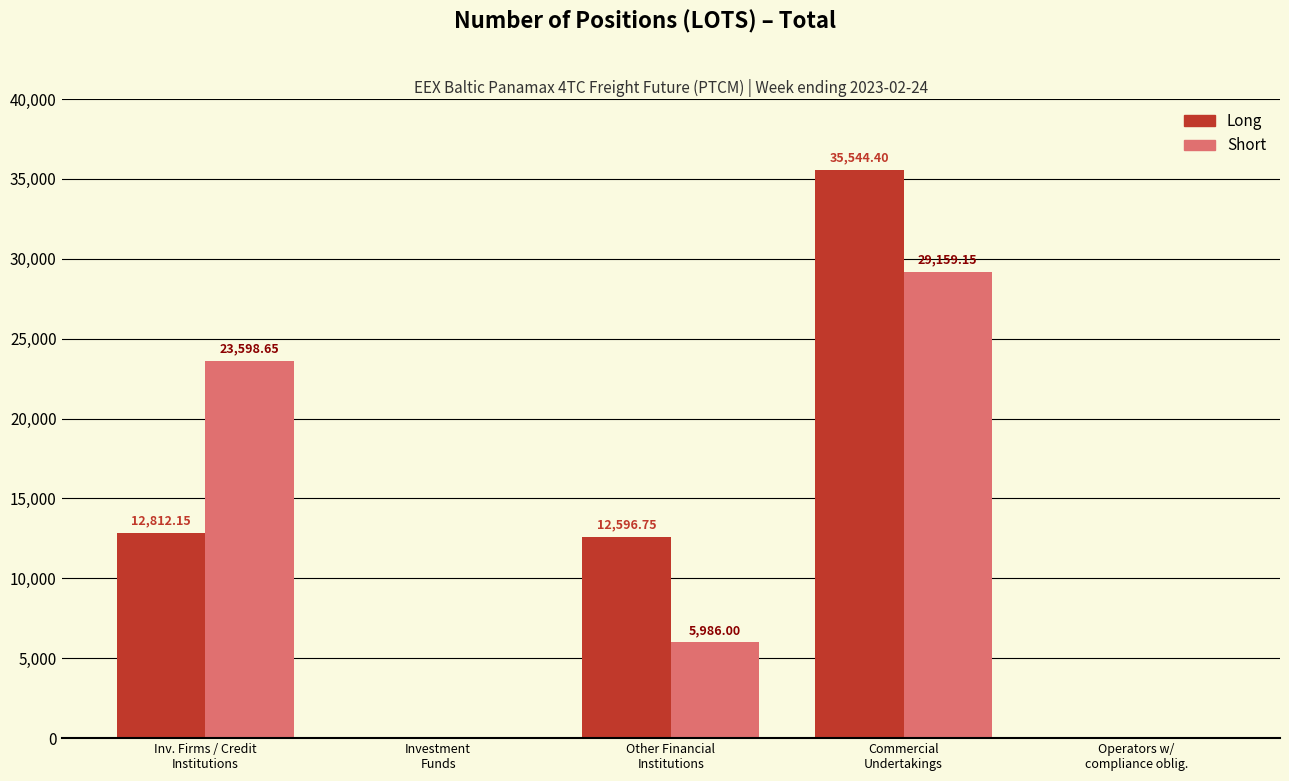

The value of Long at Other Financial
Institutions is 22239.4. True or false?

False